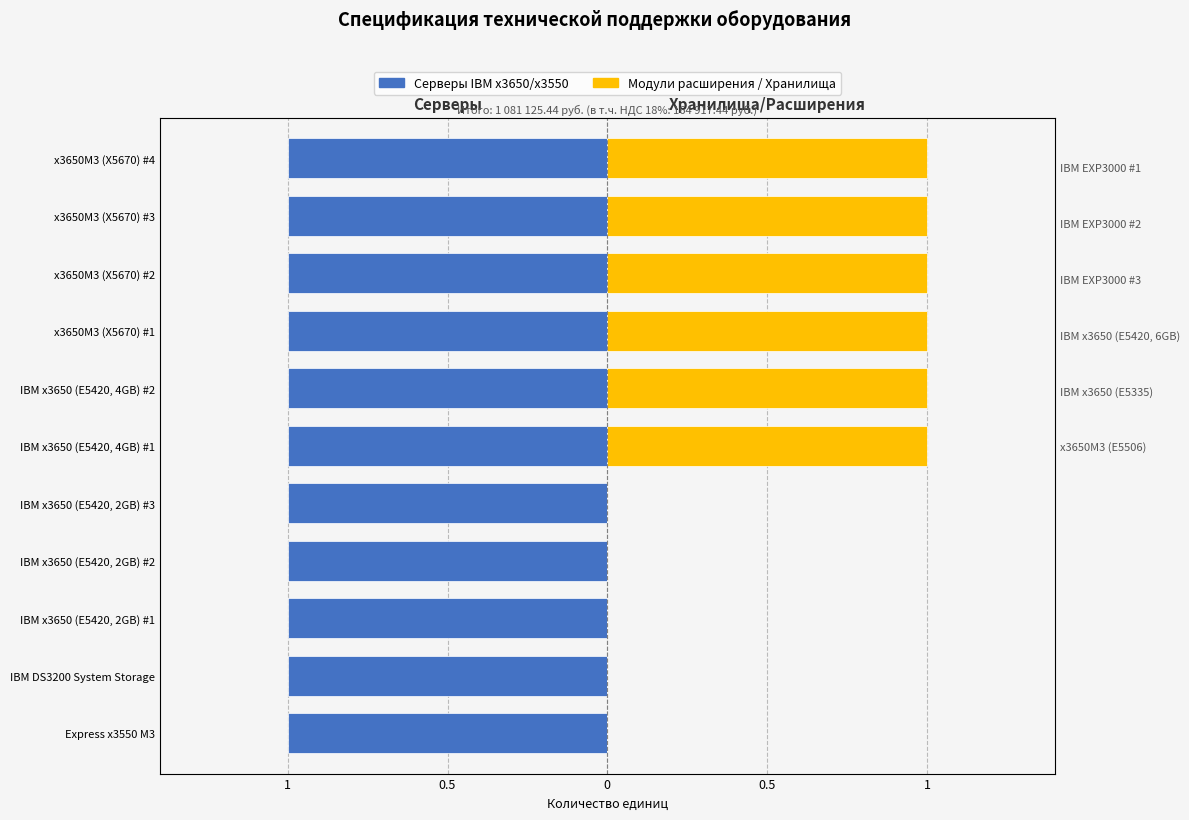

What are all the series names shown in the legend?

Серверы IBM x3650/x3550, Модули расширения / Хранилища